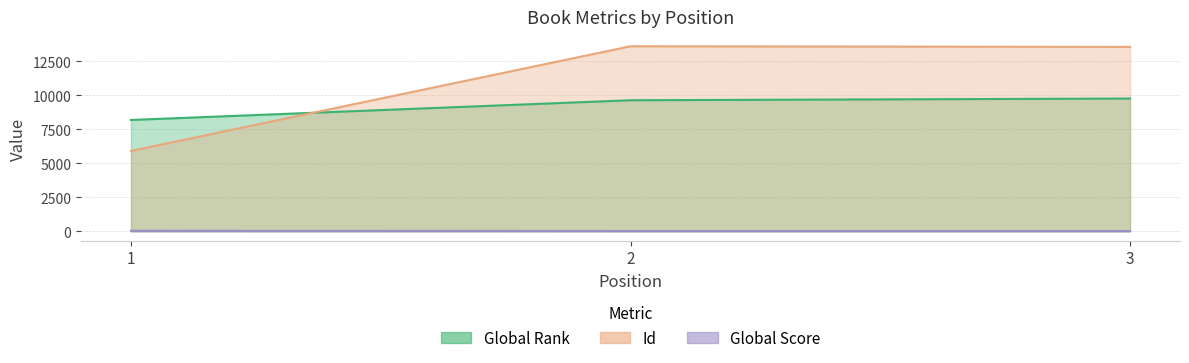

What is the minimum value for Global Score?

23